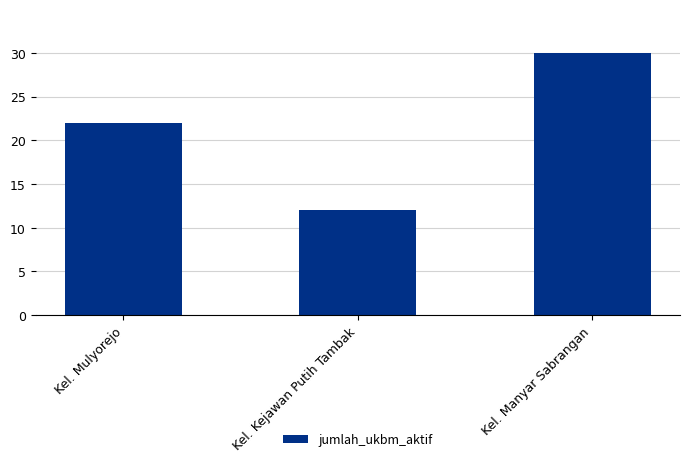

Rank the categories by value from lowest to highest.

Kel. Kejawan Putih Tambak, Kel. Mulyorejo, Kel. Manyar Sabrangan